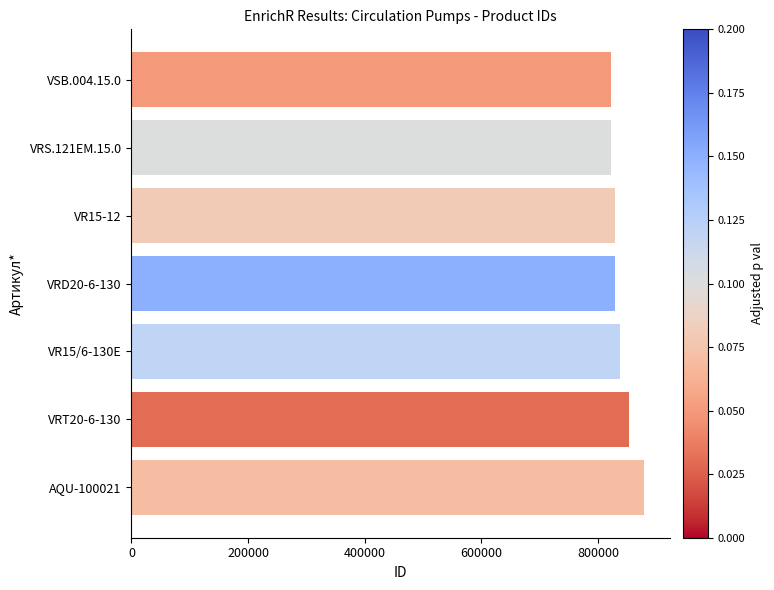

What is the label of the 4th bar from the top?

VRD20-6-130